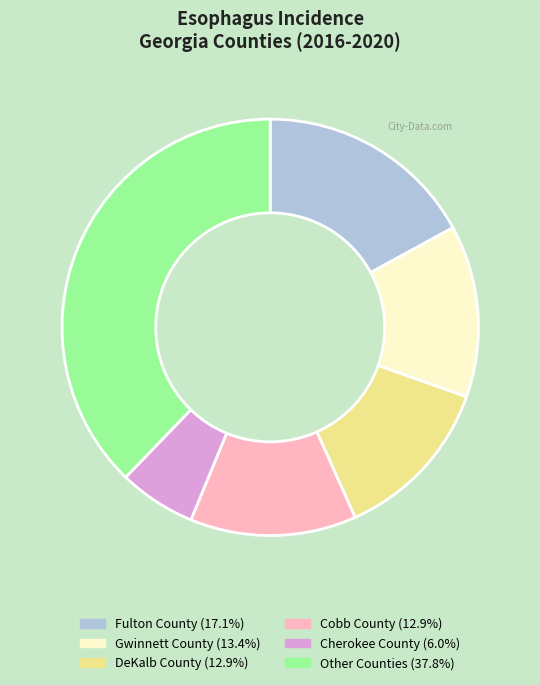

Is there any slice that represents more than half of the pie?

No